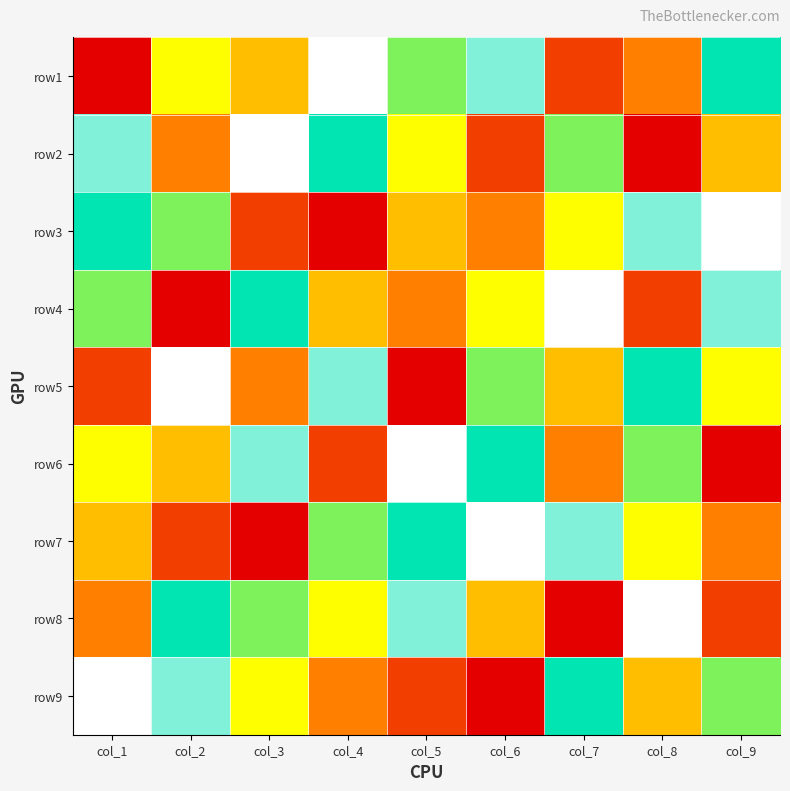

Rank the series by their maximum value, from lowest to highest.

row1, row2, row3, row4, row5, row6, row7, row8, row9